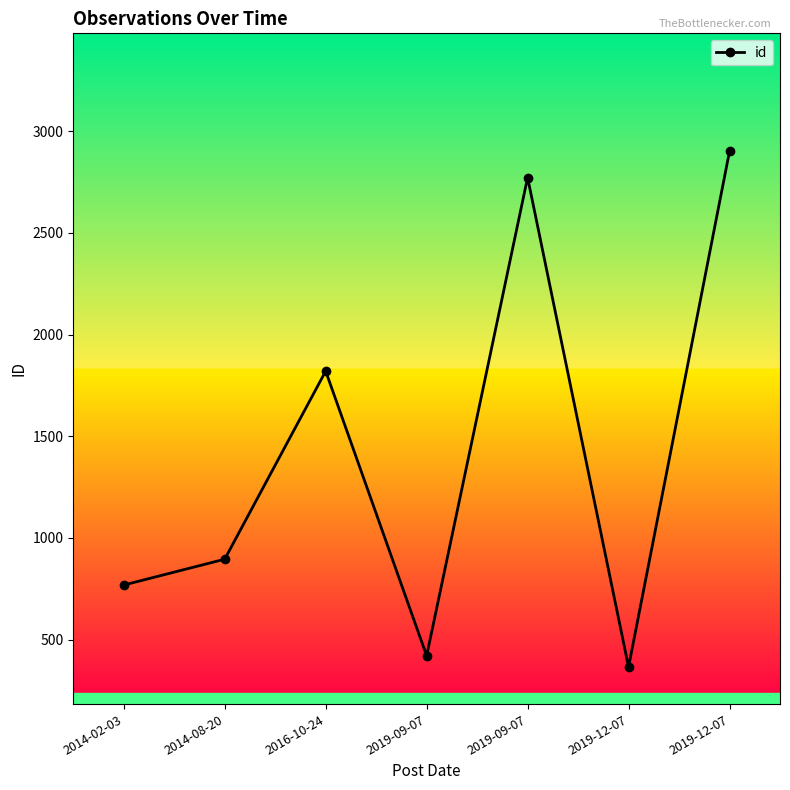

What is the ratio of the value at 2014-02-03 to the value at 2019-12-07?

2.1